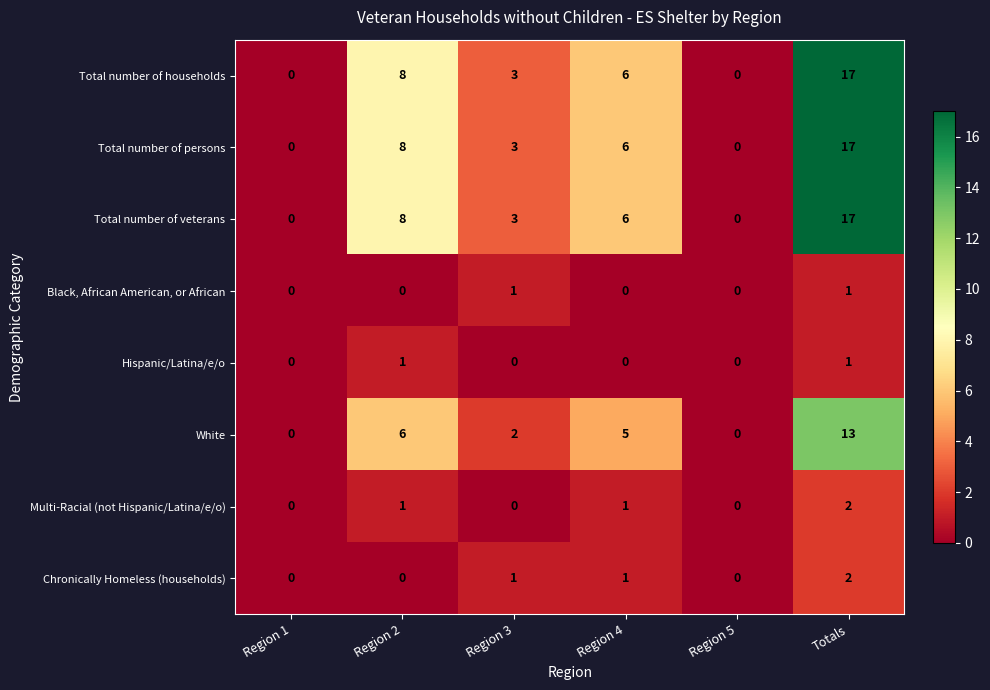

Which category has the highest value across all series?

Totals